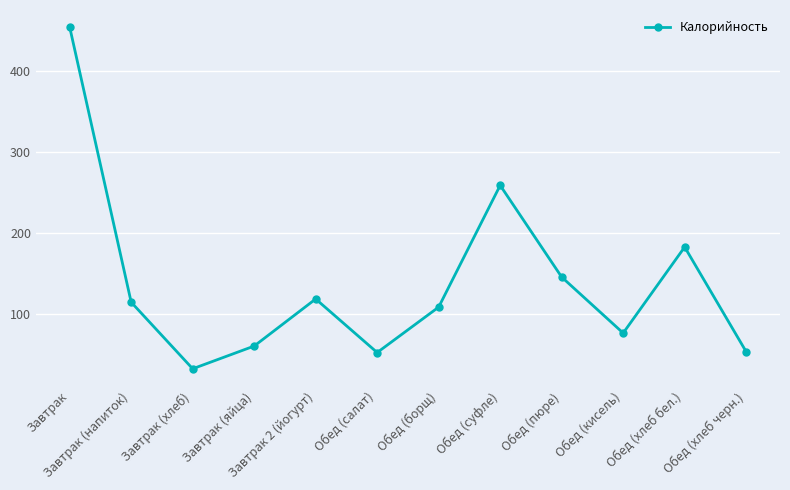

Approximately how many times larger is the value at Обед (кисель) compared to Завтрак 2 (йогурт)?

0.6